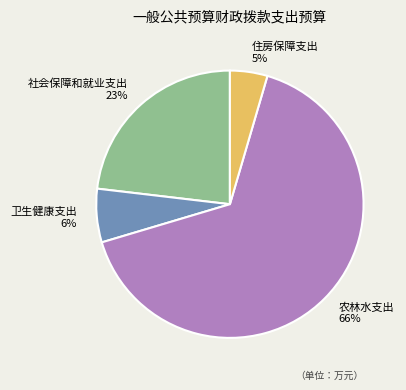

What is the largest slice in the pie chart?

农林水支出